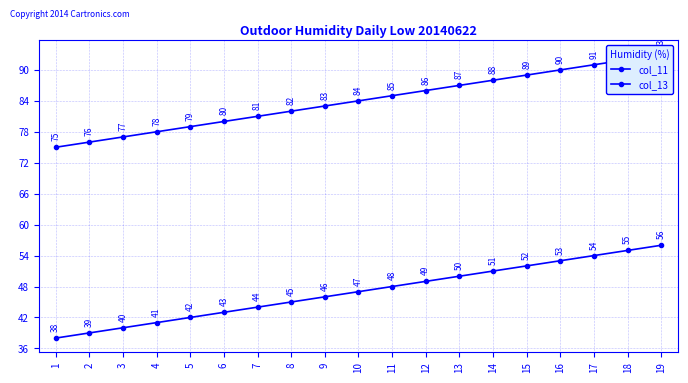

At which label does col_11 reach its minimum?

1